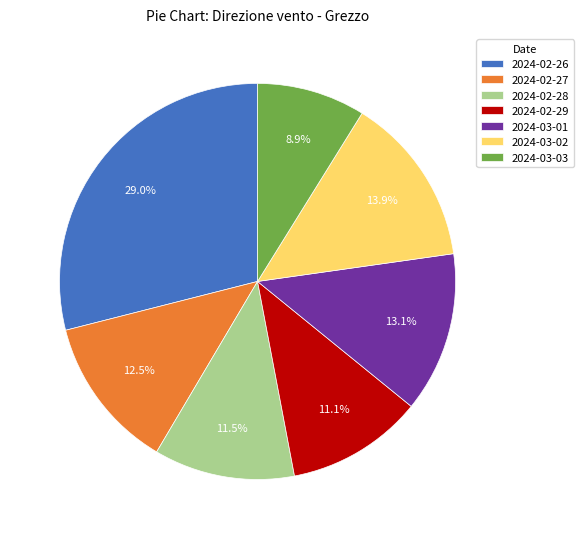

Count the number of slices in the pie.

7